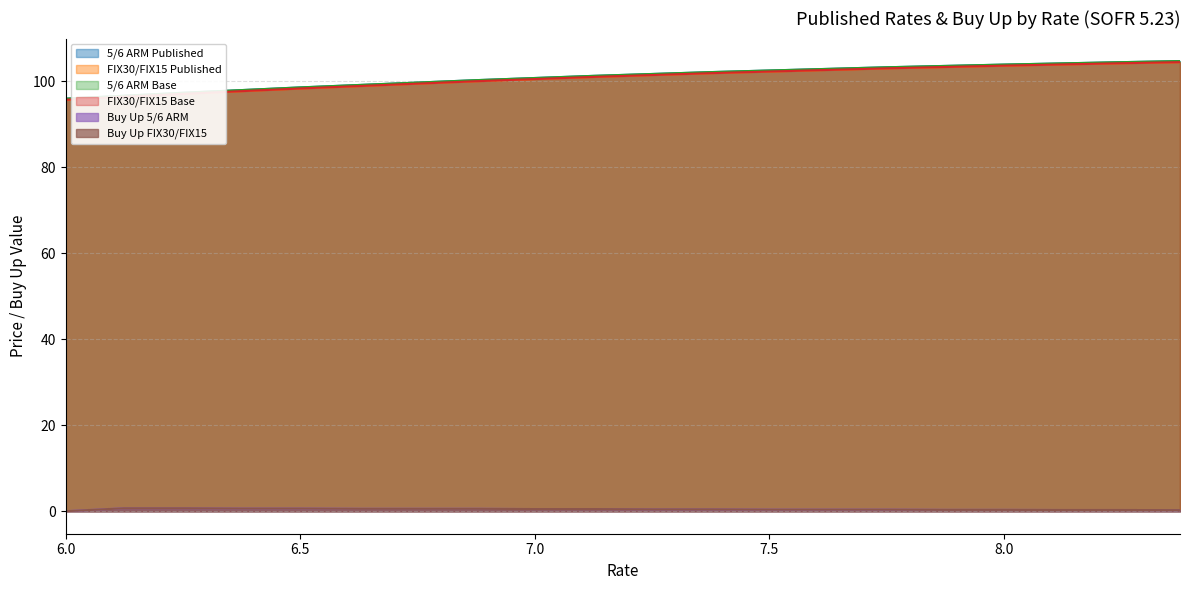

True or false: 5/6 ARM Published and 5/6 ARM Base cross at least once.

False